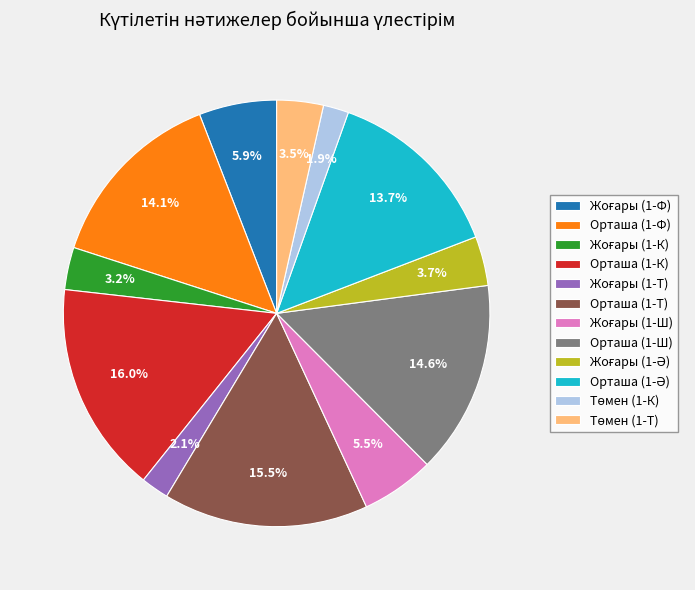

What is the largest slice in the pie chart?

Орташа (1-К)